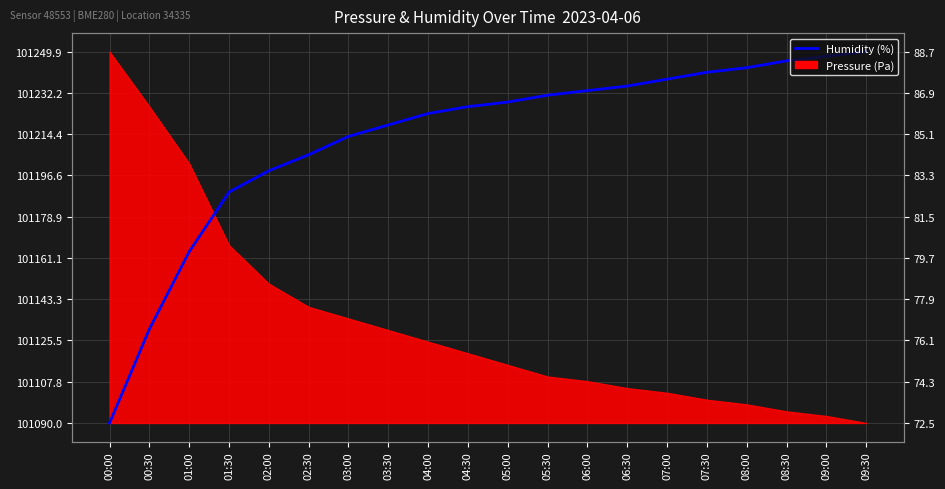

Where is the data nearest to the value 79?

01:00